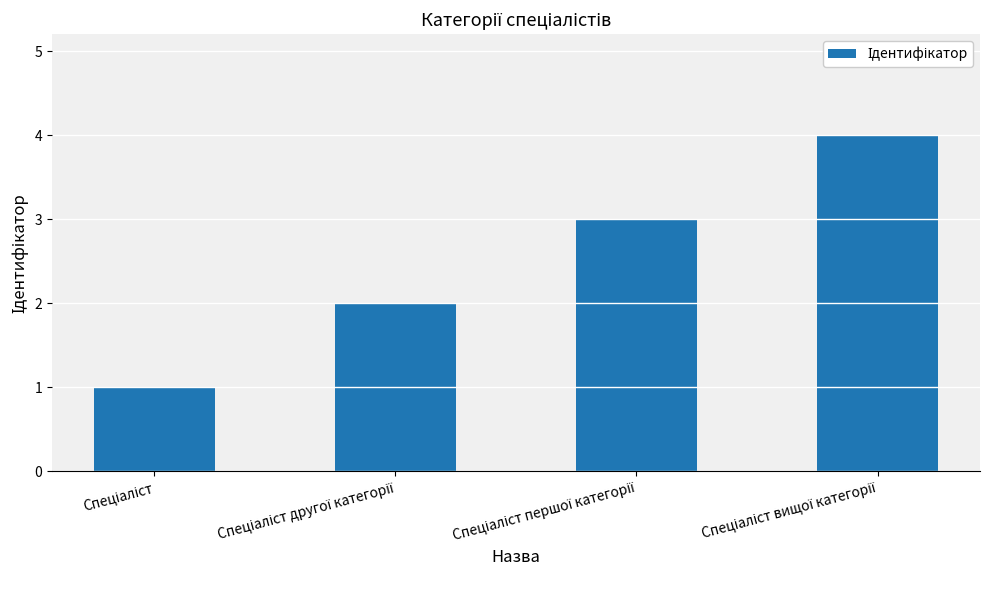

What is the sum of all values?

10